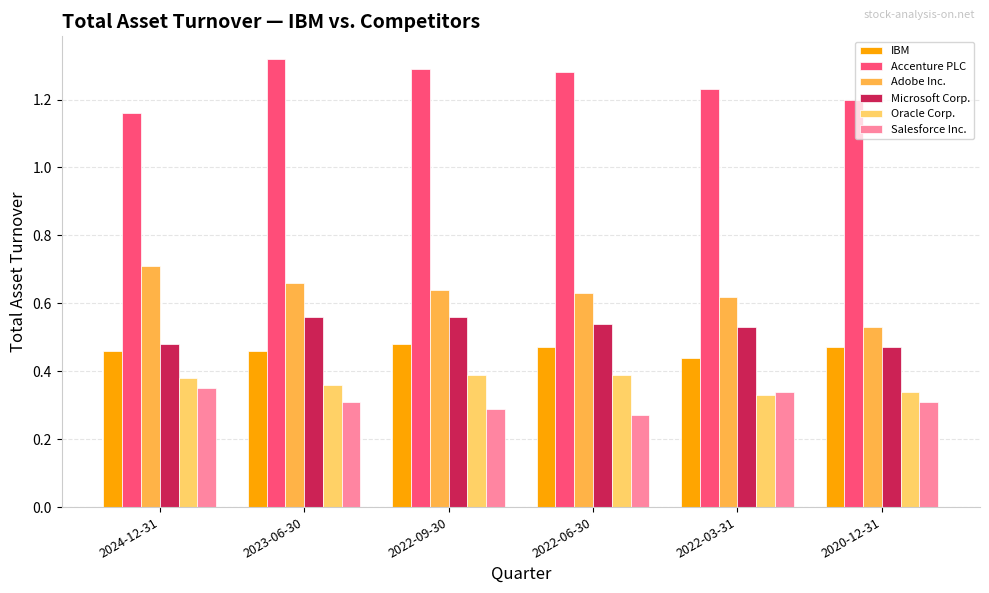

At which label does Adobe Inc. reach its minimum?

2020-12-31